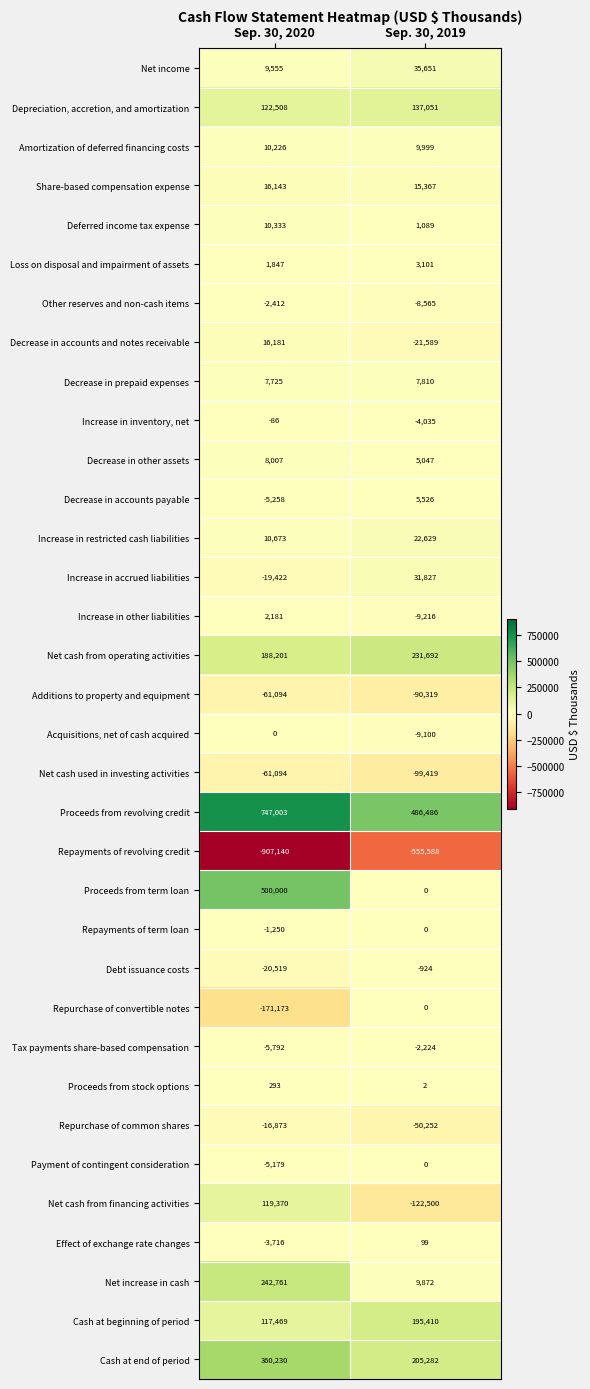

What is the spread (max minus min) of values at Sep. 30, 2020?

1654143